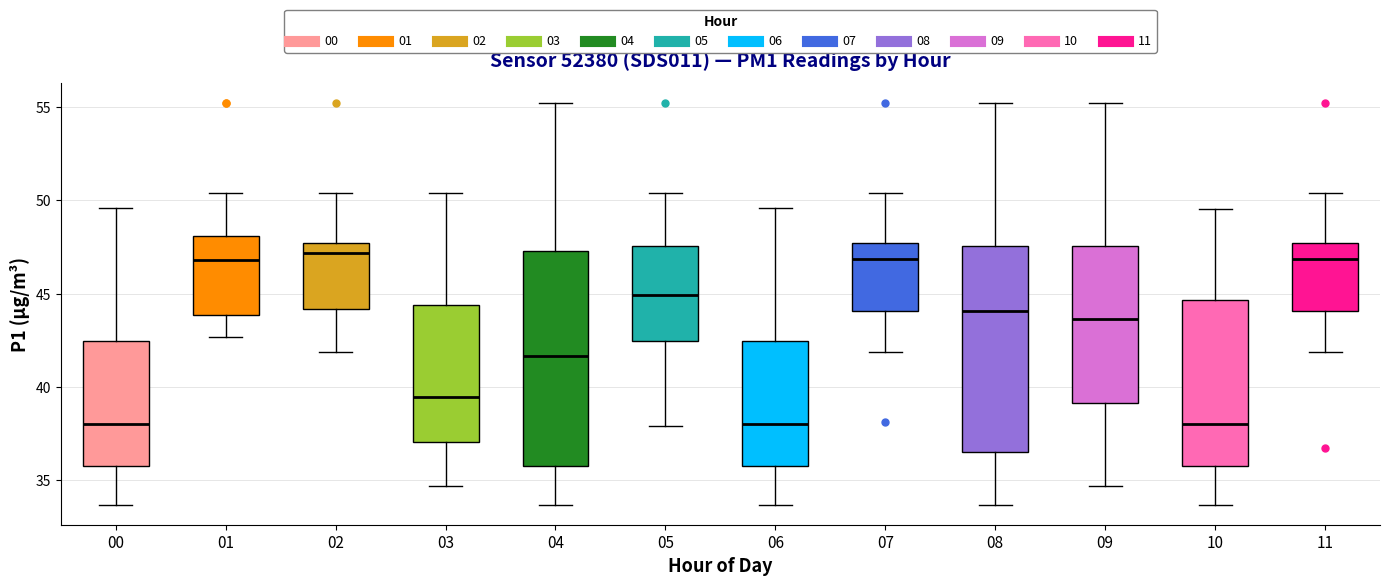

Reading left to right, read every box against the y-axis: the position of its median line, the range the box covers, and the ends of its whiskers. The values are not printed on the chart, so give them approximately, as read against the axis.

00: median 38.0, box 36.0 to 42.5, whiskers 33.5 to 49.5
01: median 47.0, box 44.0 to 48.0, whiskers 42.5 to 50.5
02: median 47.0, box 44.0 to 47.5, whiskers 42.0 to 50.5
03: median 39.5, box 37.0 to 44.5, whiskers 34.5 to 50.5
04: median 41.5, box 36.0 to 47.5, whiskers 33.5 to 55.0
05: median 45.0, box 42.5 to 47.5, whiskers 38.0 to 50.5
06: median 38.0, box 36.0 to 42.5, whiskers 33.5 to 49.5
07: median 47.0, box 44.0 to 47.5, whiskers 42.0 to 50.5
08: median 44.0, box 36.5 to 47.5, whiskers 33.5 to 55.0
09: median 43.5, box 39.0 to 47.5, whiskers 34.5 to 55.0
10: median 38.0, box 36.0 to 44.5, whiskers 33.5 to 49.5
11: median 47.0, box 44.0 to 47.5, whiskers 42.0 to 50.5